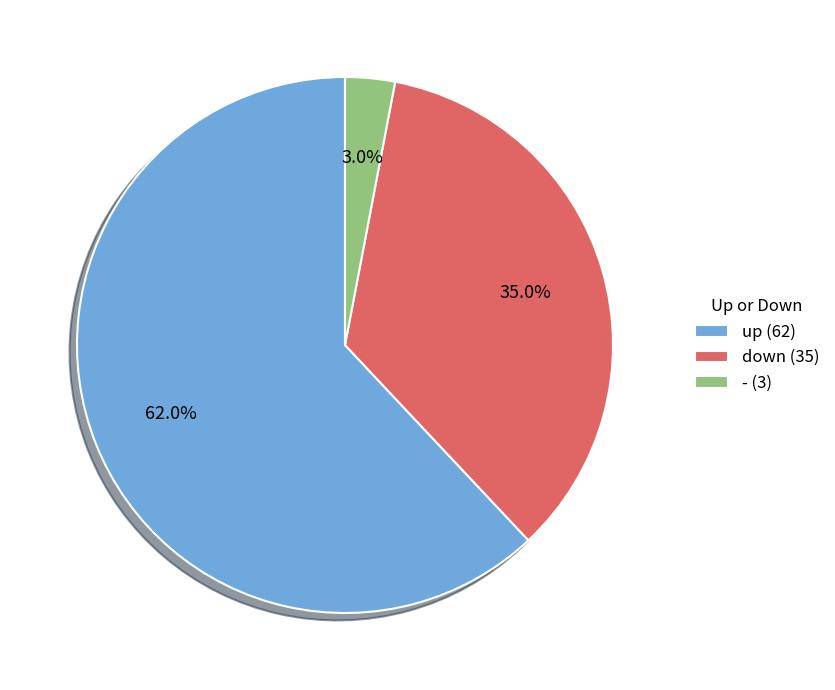

What percentage is the - slice, to the nearest percent?

3%